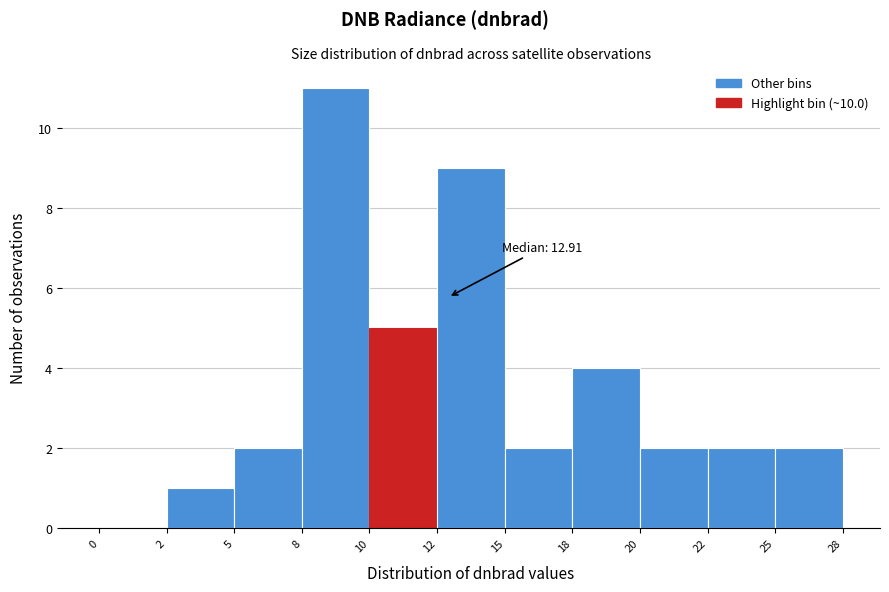

Reading left to right, transcribe all the data shown in this chart.

0=0	2=1	5=2	8=11	10=5	12=9	15=2	18=4	20=2	22=2	25=2